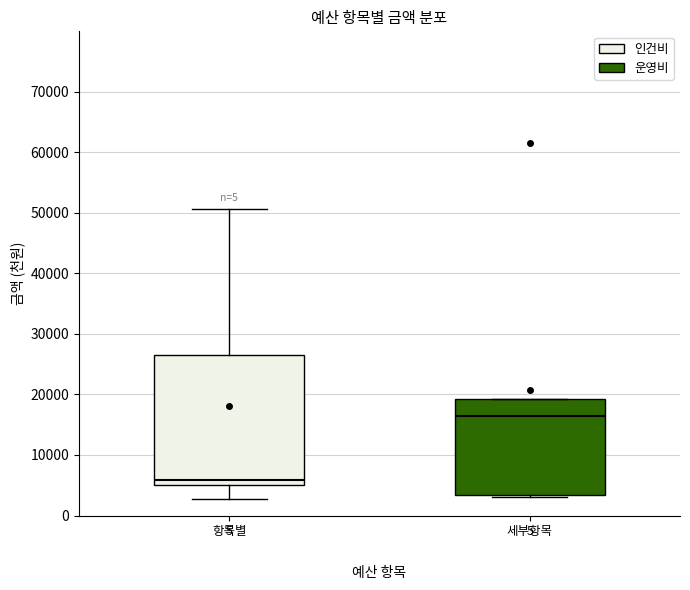

Which box is the tallest, from its lower edge to its upper edge?

항목별